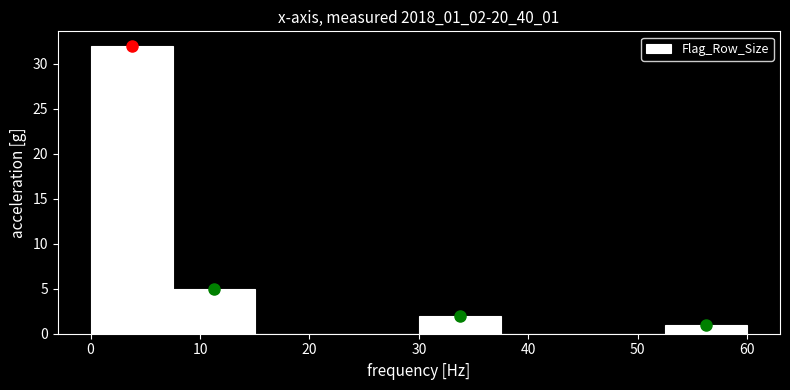

What is the height of the bar covering 7.5 to 15.0 on the x-axis? Neither the bar edges nor the heights are printed on the chart, so give them approximately, as read against the axes.

5